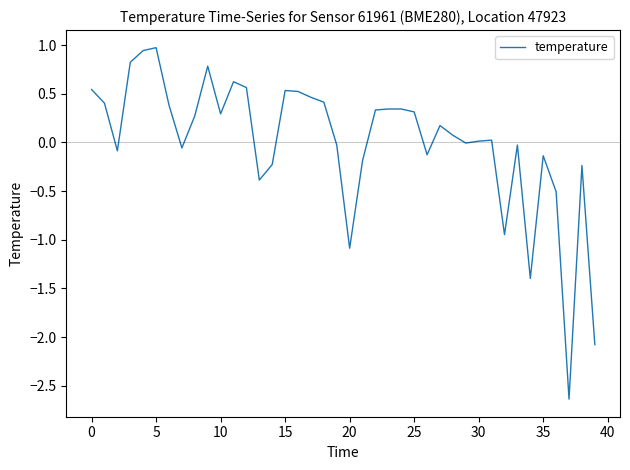

What is the difference between the maximum and minimum values?

3.6